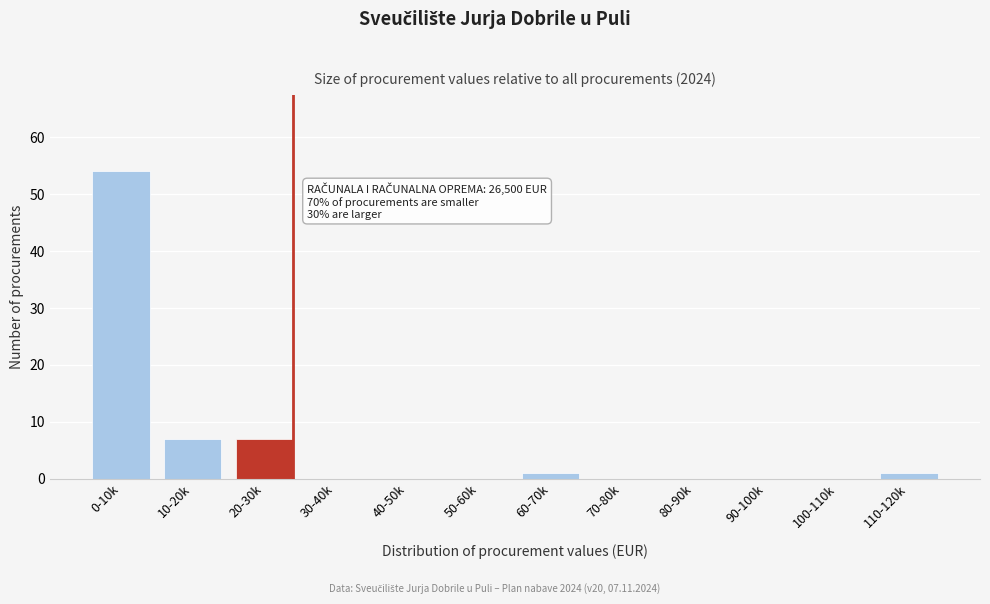

Reading right to left, transcribe all the data shown in this chart.

110-120k=1	100-110k=0	90-100k=0	80-90k=0	70-80k=0	60-70k=1	50-60k=0	40-50k=0	30-40k=0	20-30k=7	10-20k=7	0-10k=54